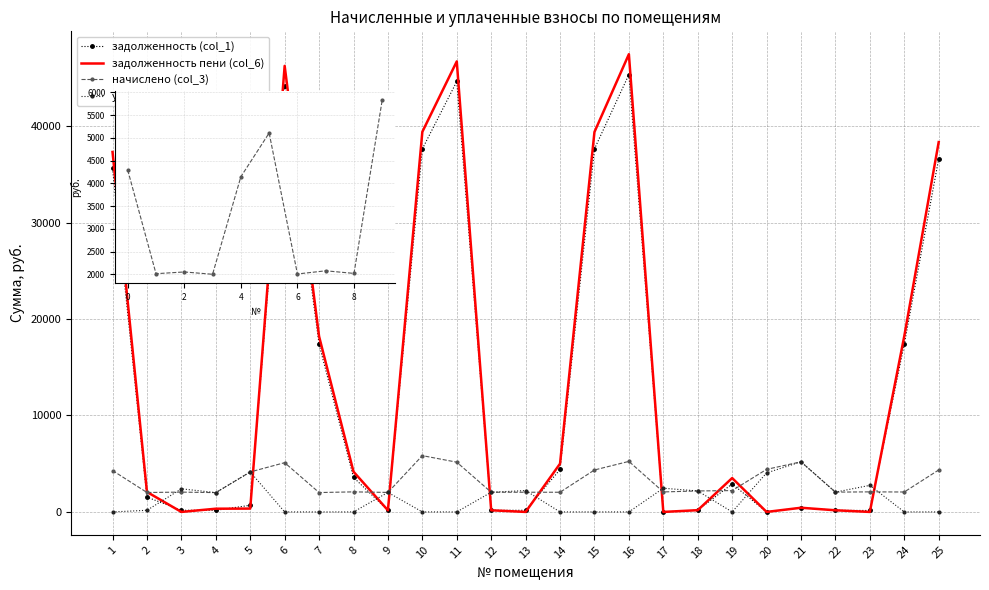

Which series ends up on top after the final intersection of начислено (col_3) and задолженность (col_1)?

задолженность (col_1)